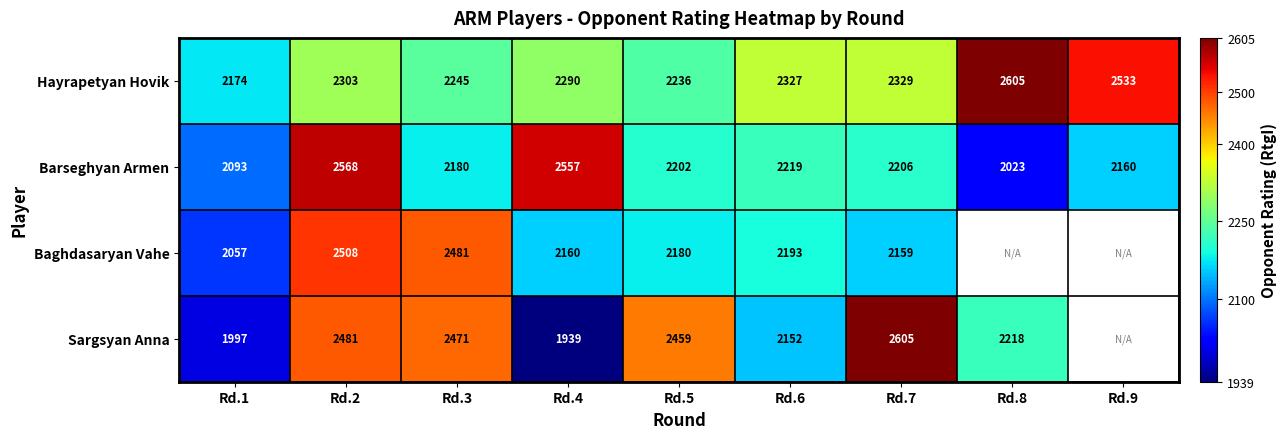

Is it true that Barseghyan Armen equals 3807.6 at Rd.4?

False